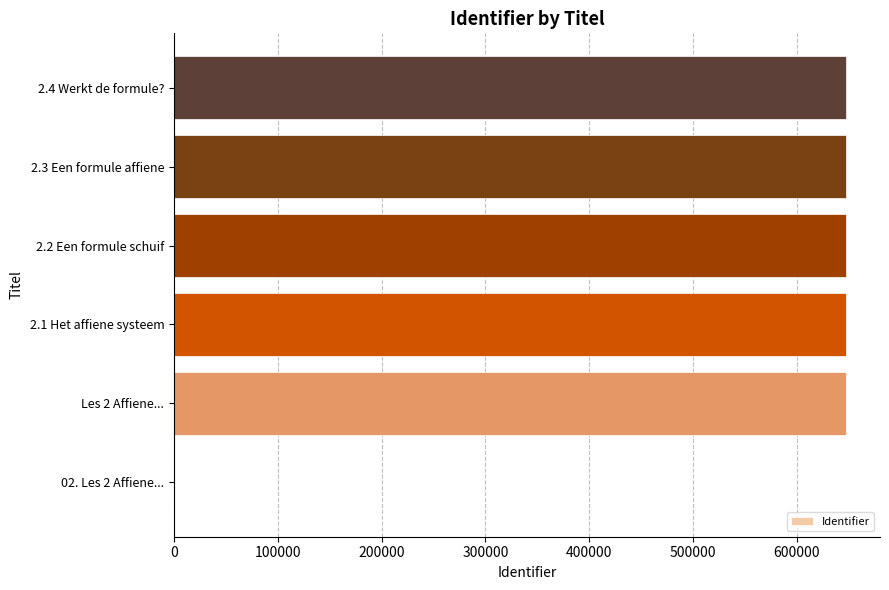

The value at 2.1 Het affiene systeem is 334296. True or false?

False